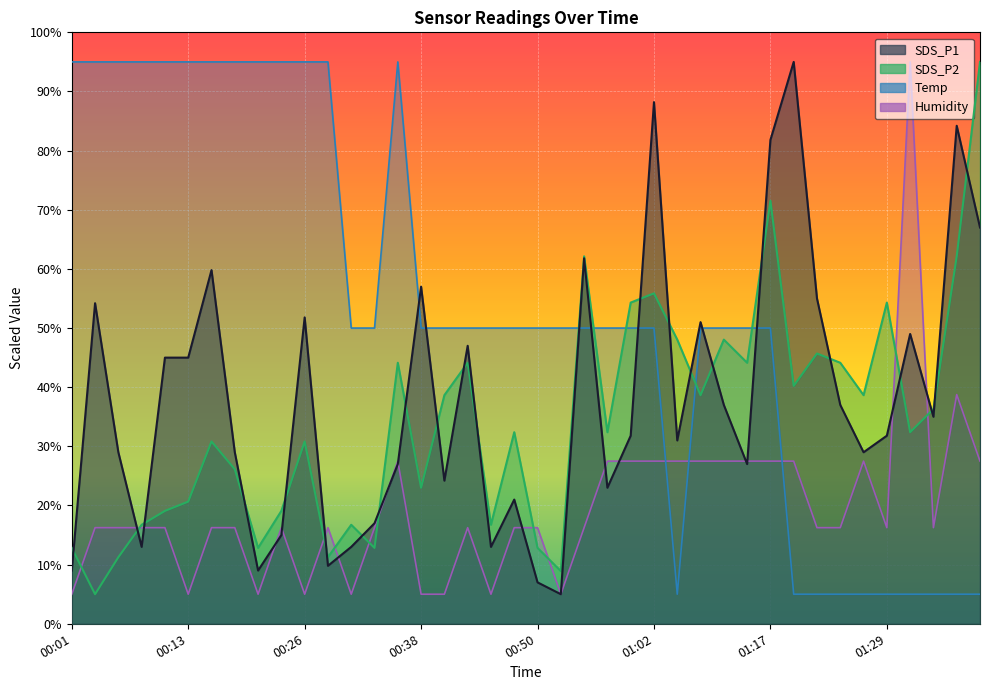

Which series has the largest total across all categories?

Temp